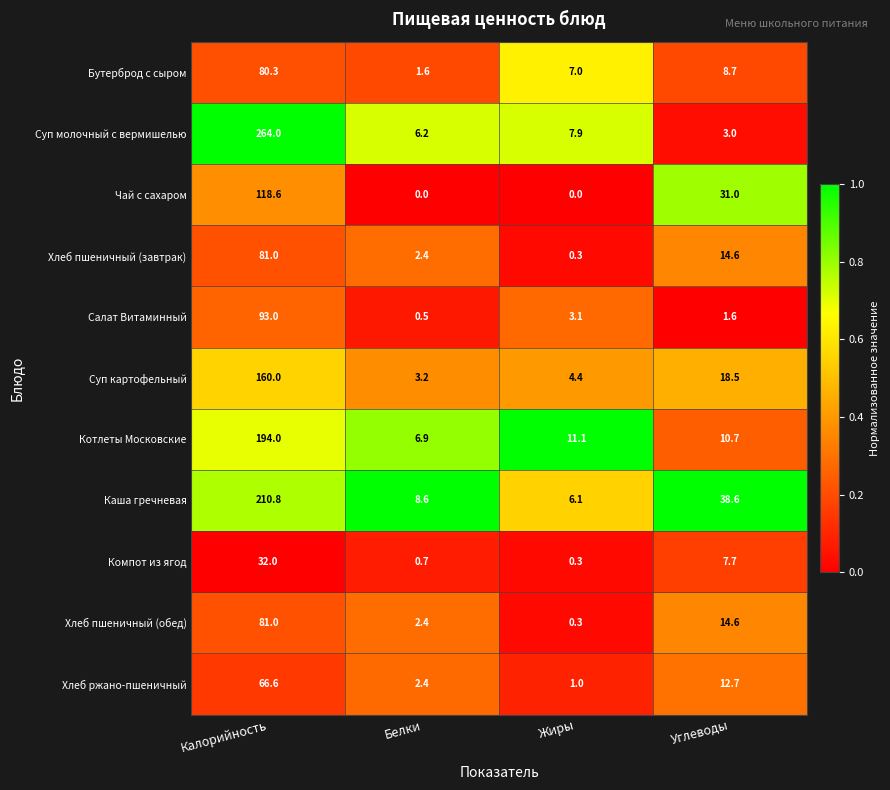

True or false: Каша гречневая has a value of 2.2 at Жиры.

False